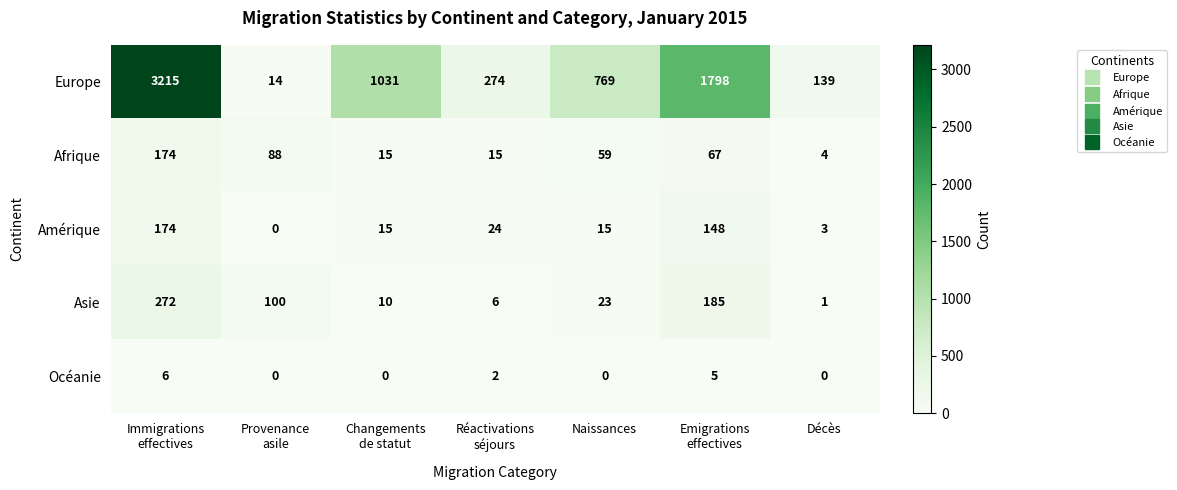

Which series has the widest spread of values?

Europe